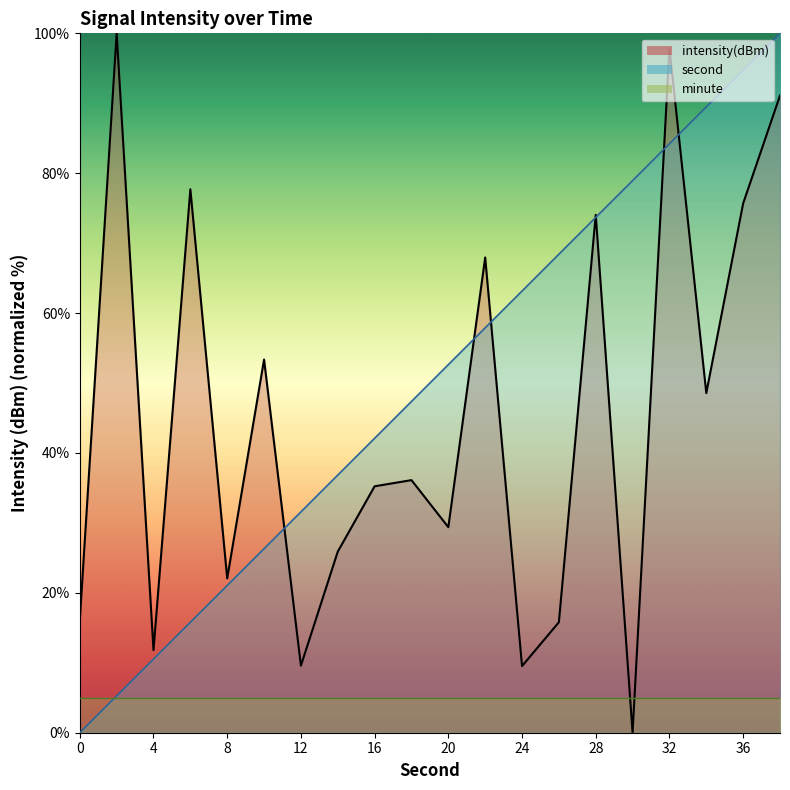

How many lines are shown in the chart?

3